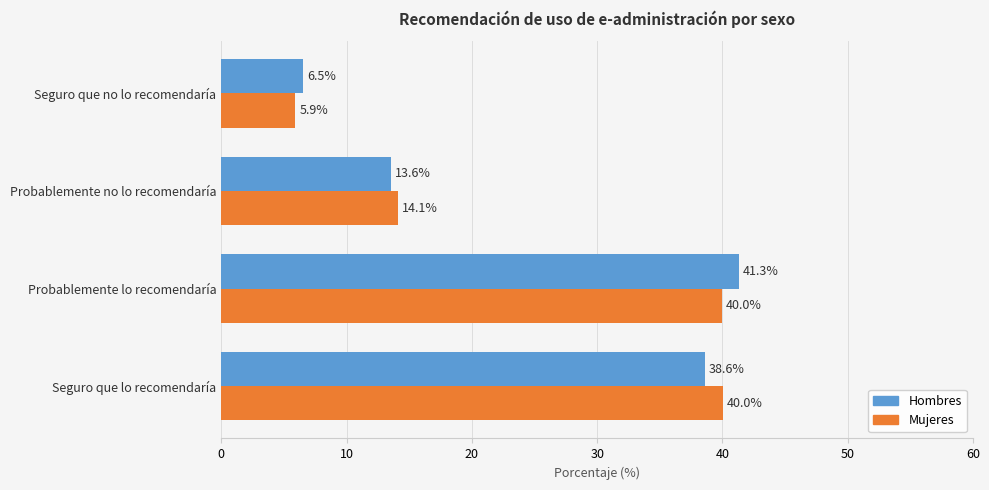

What is the total value across all series at Seguro que no lo recomendaría?

12.4